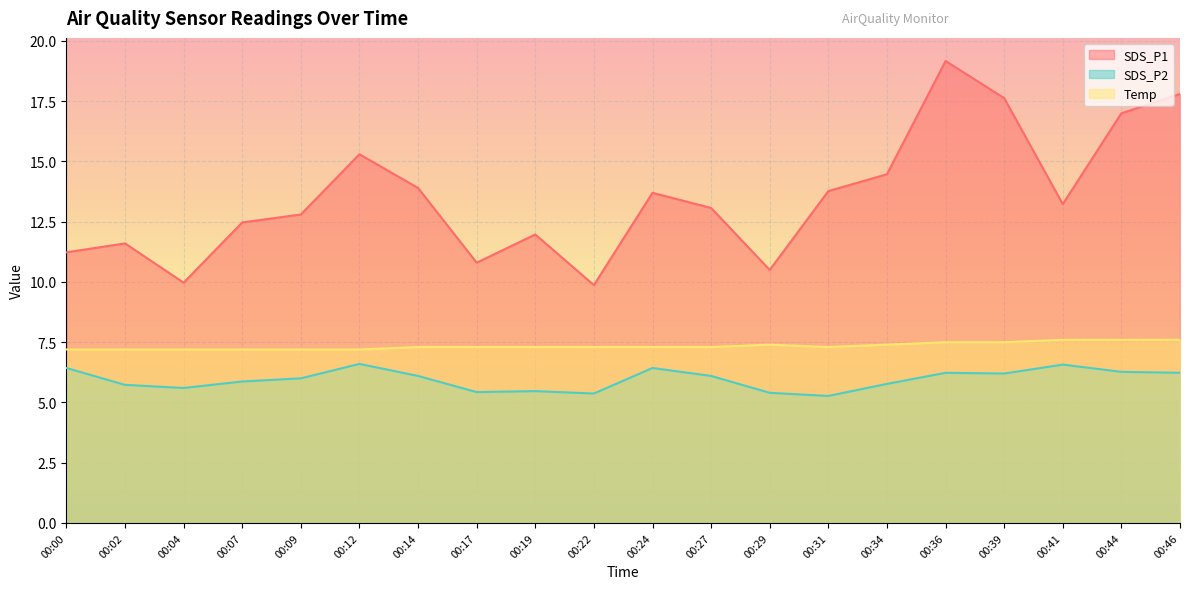

What is the value of the Temp point at the 11th from the left?

7.3